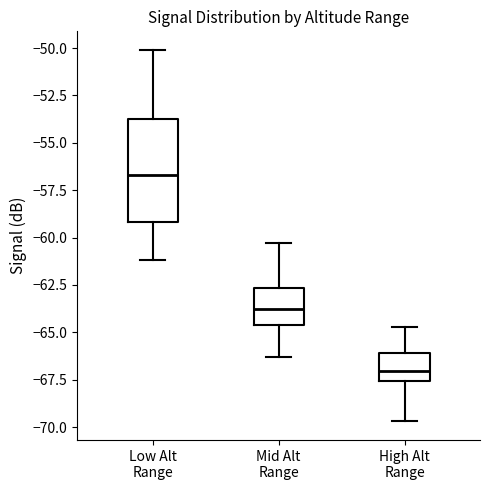

Where does the lower whisker of the box for High Alt Range end on the y-axis? The values are not printed on the chart, so give them approximately, as read against the axis.

-69.5